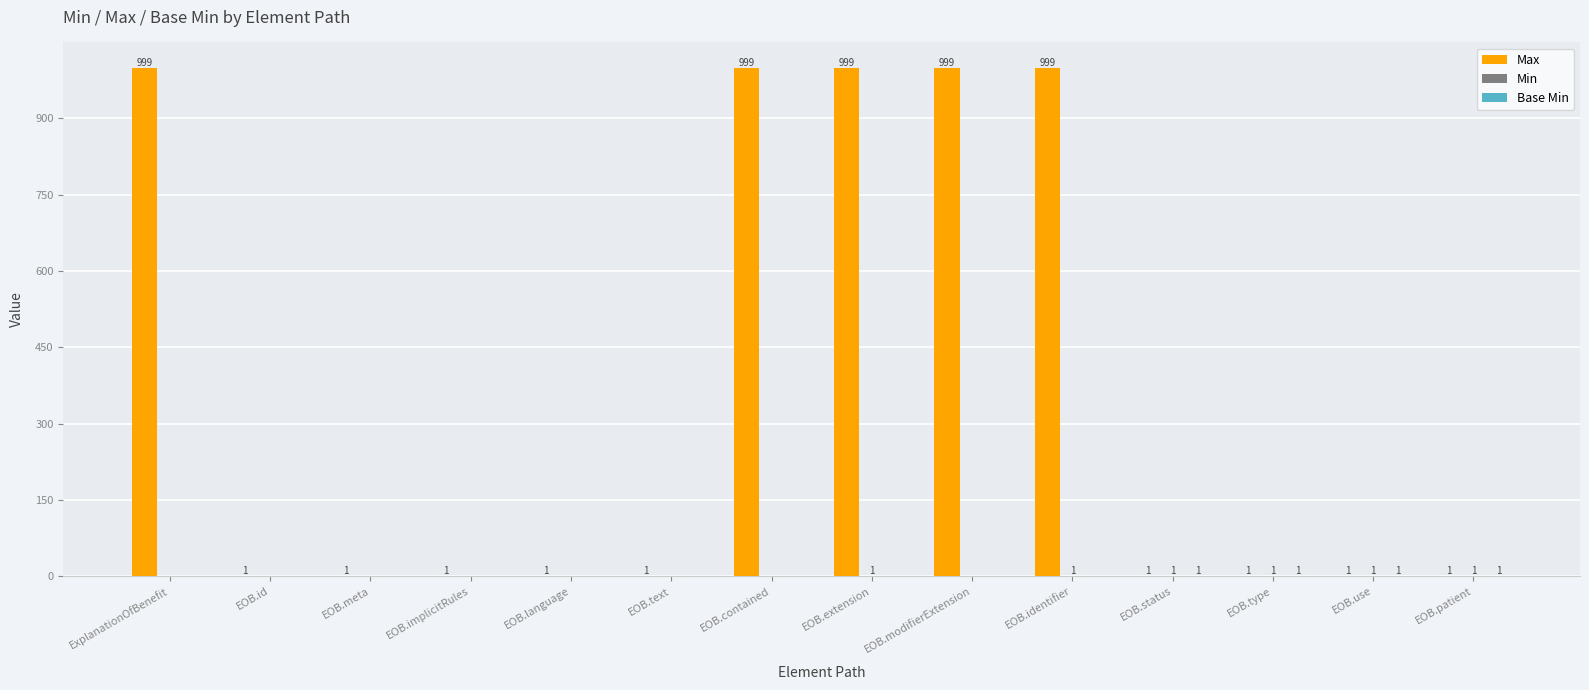

Which series has the largest total across all categories?

Max